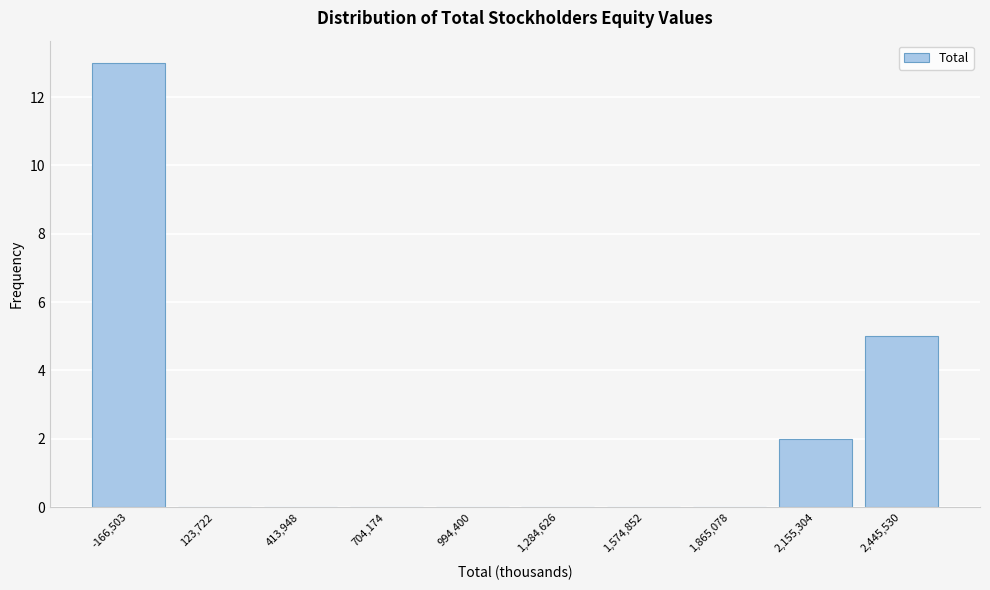

Reading right to left, extract all data points from this chart.

2,445,530=5	2,155,304=2	1,865,078=0	1,574,852=0	1,284,626=0	994,400=0	704,174=0	413,948=0	123,722=0	-166,503=13